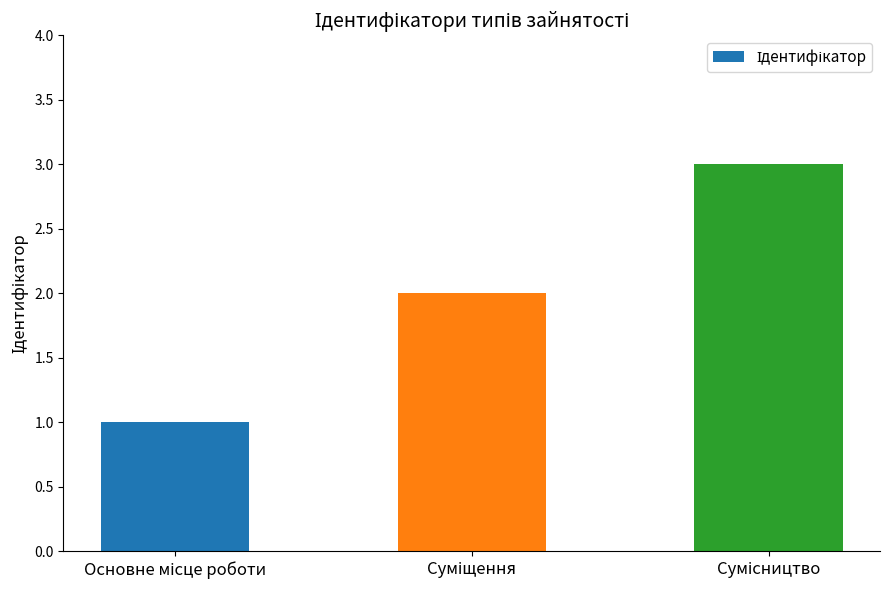

What is the maximum value shown in the chart?

3